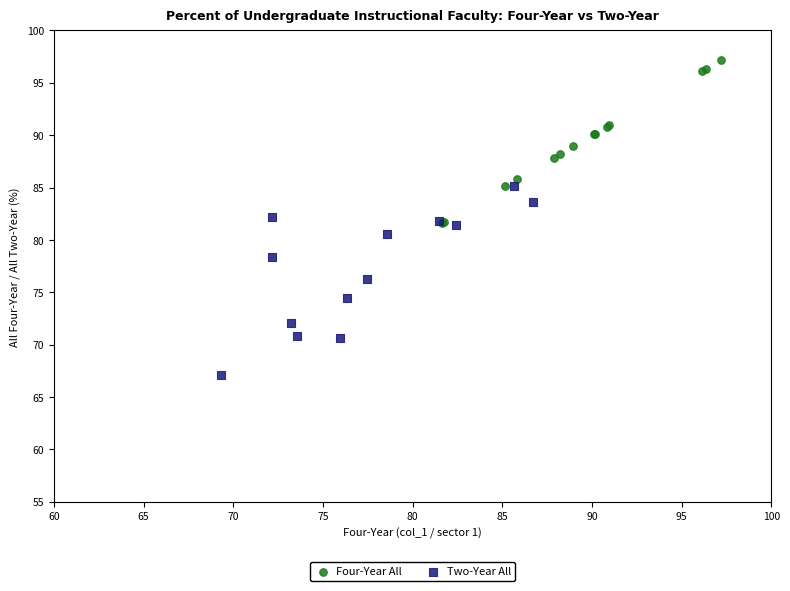

Which series reaches the maximum Y coordinate?

Four-Year All